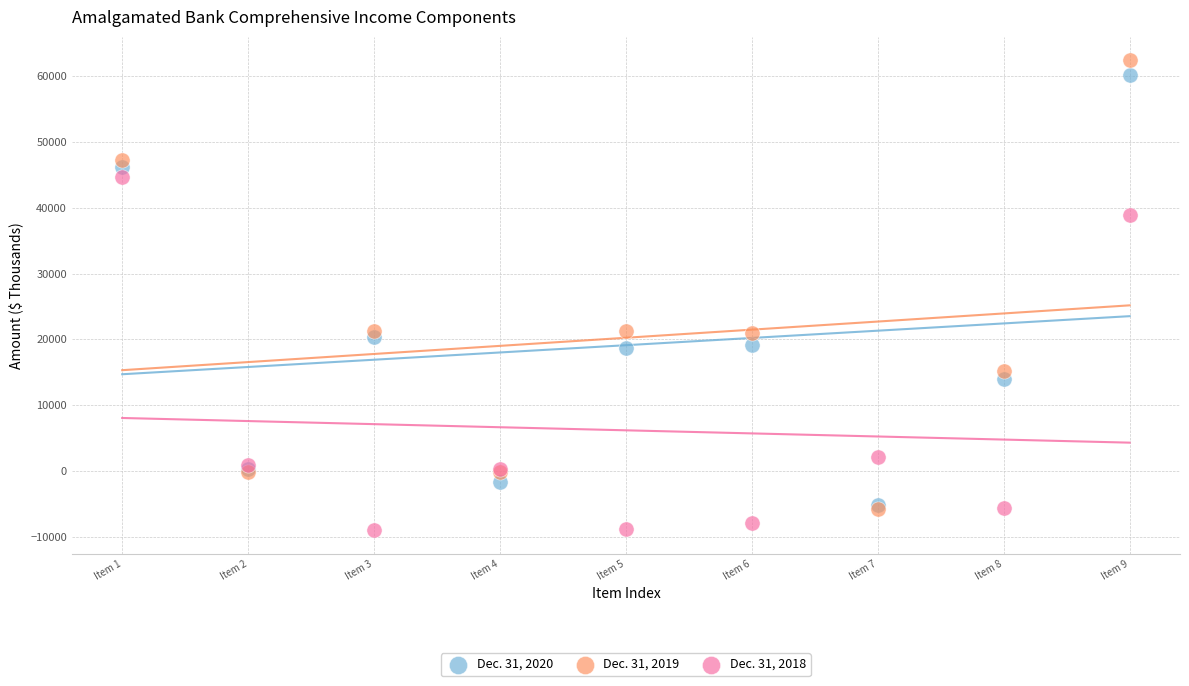

Which series reaches the minimum Y coordinate?

Dec. 31, 2018